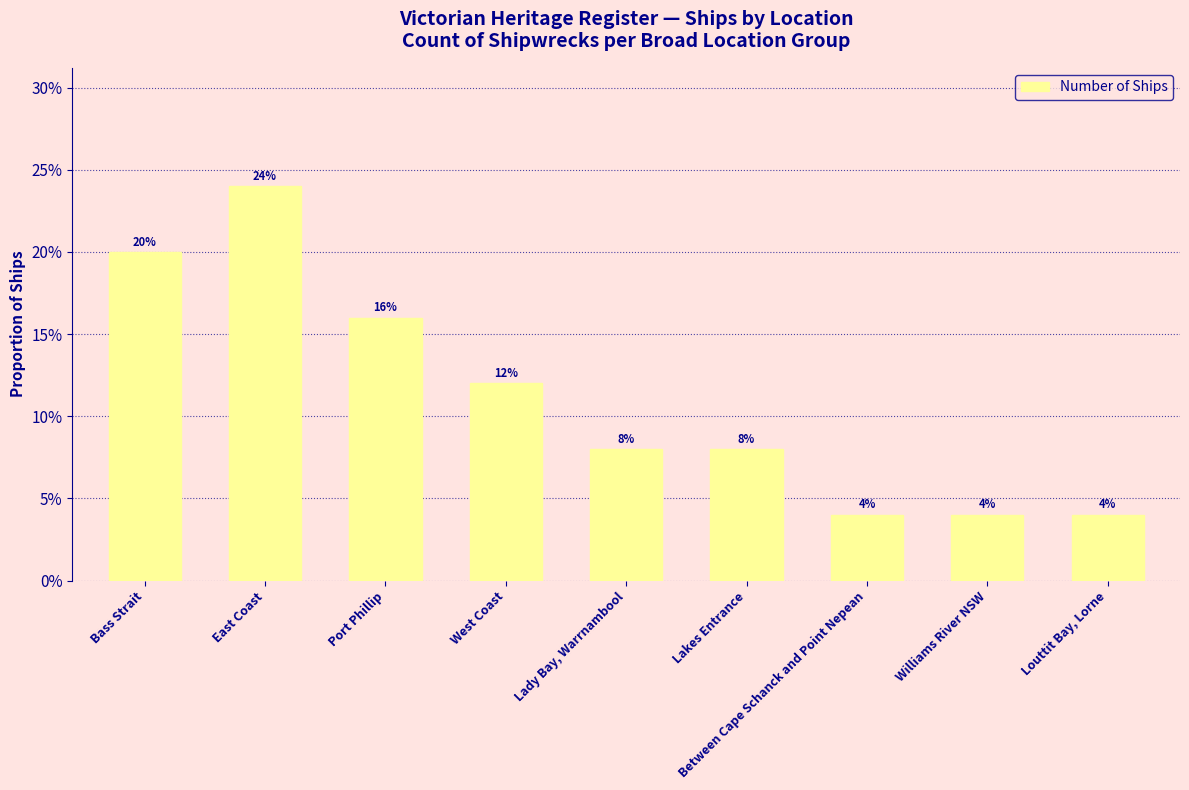

Does the chart contain stacked bars?

No